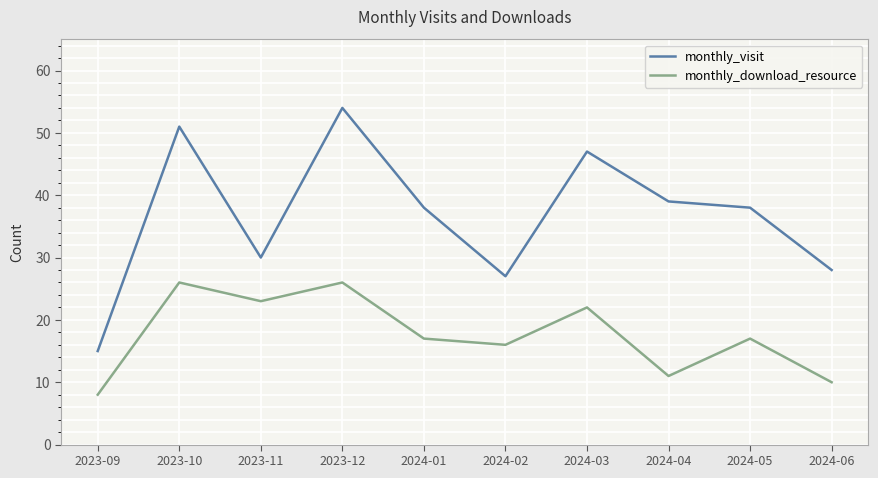

What position from the right is 2024-01?

6